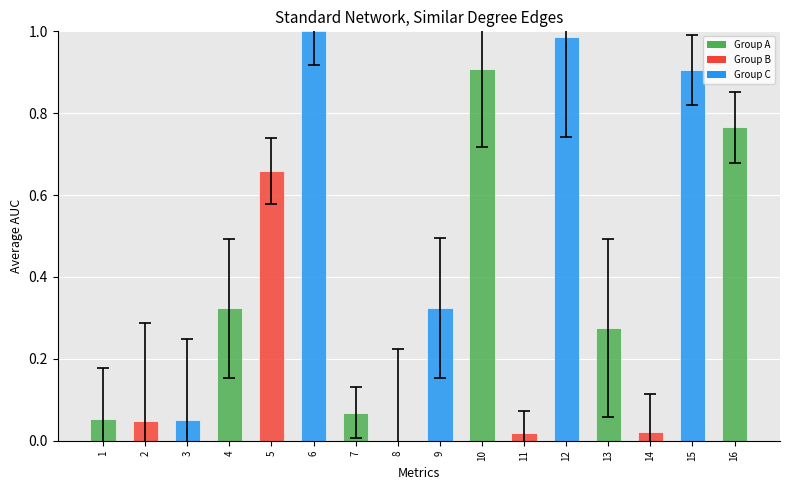

What is the change in value from 1 to 16?

+0.7